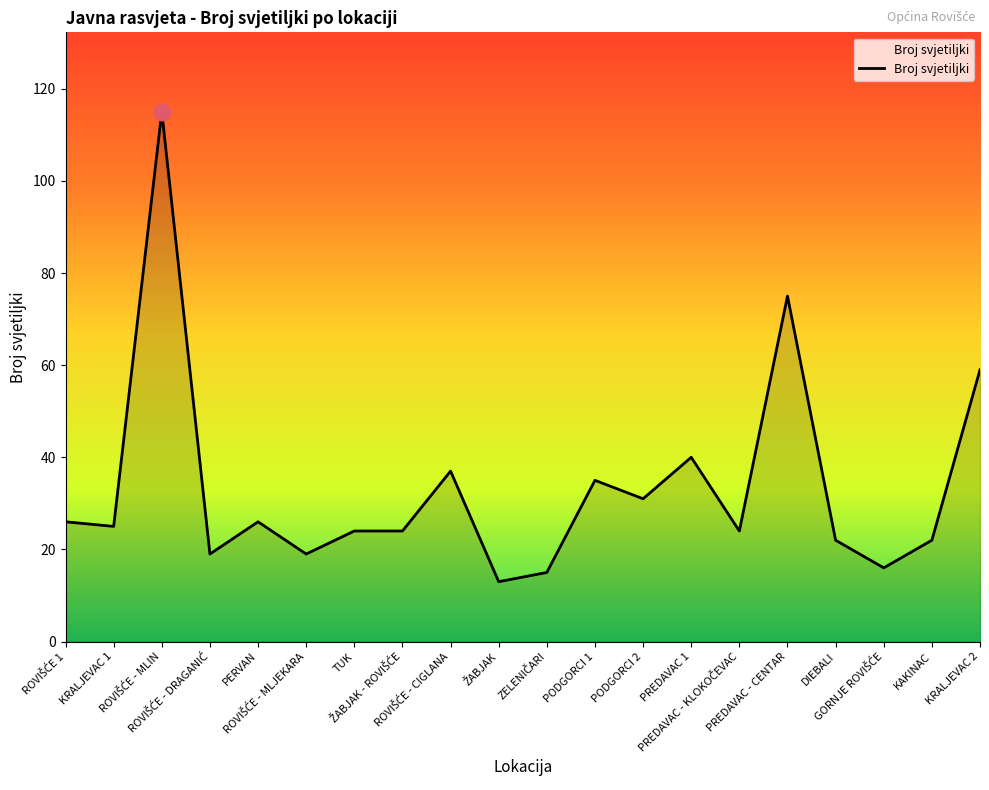

Where is the data nearest to the value 64?

KRALJEVAC 2